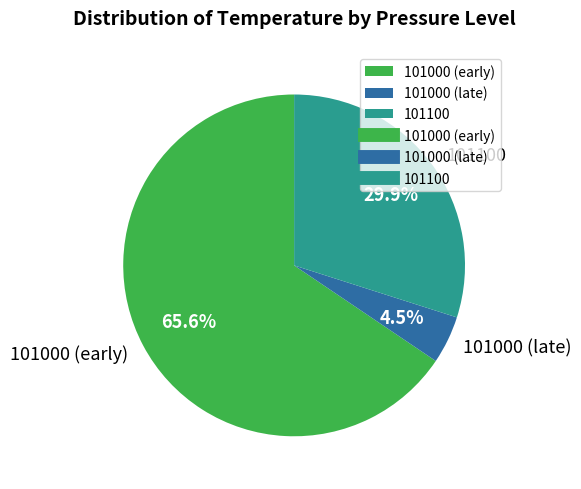

What percentage is NOT represented by 101000 (early)?

34.4%